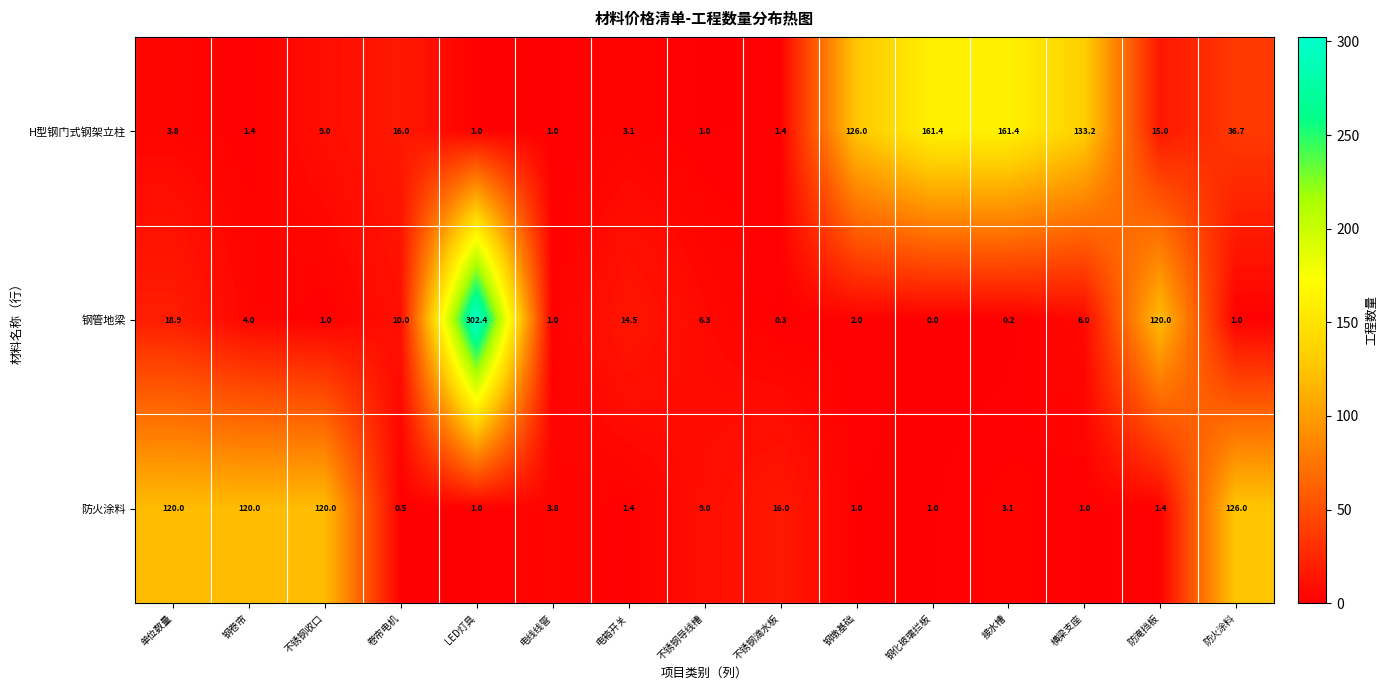

What is the average value of the H型钢门式钢架立柱 series?

44.8